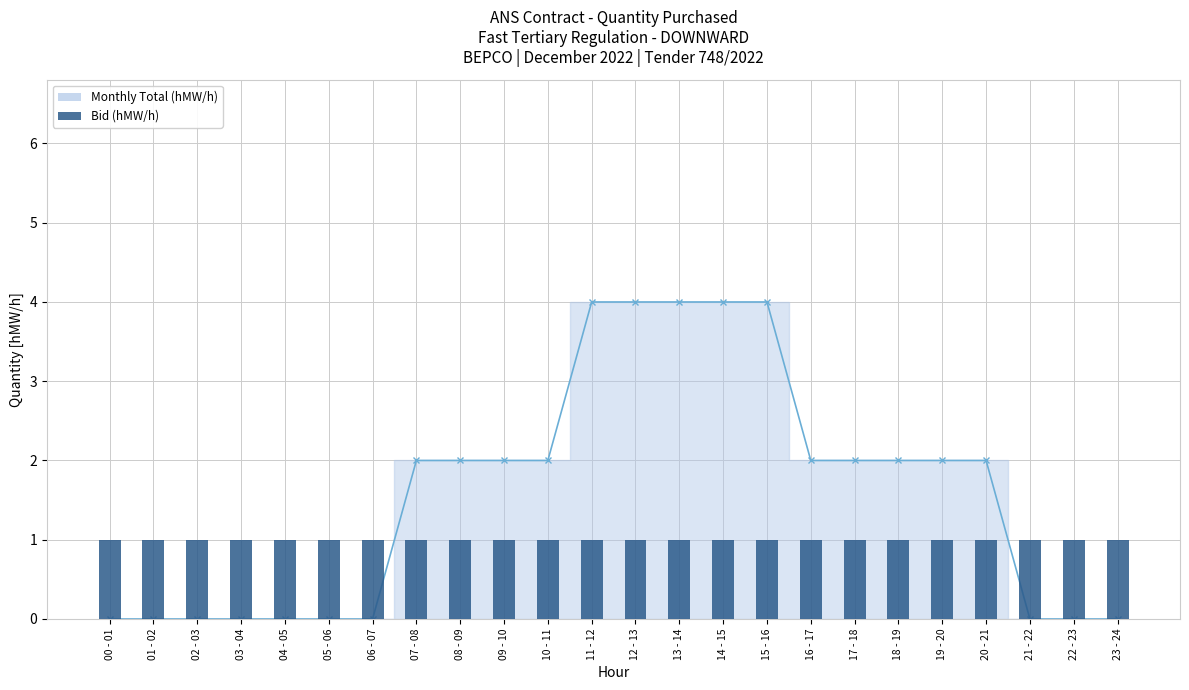

Reading right to left, extract all data points from this chart.

23 - 24=0	22 - 23=0	21 - 22=0	20 - 21=2	19 - 20=2	18 - 19=2	17 - 18=2	16 - 17=2	15 - 16=4	14 - 15=4	13 - 14=4	12 - 13=4	11 - 12=4	10 - 11=2	09 - 10=2	08 - 09=2	07 - 08=2	06 - 07=0	05 - 06=0	04 - 05=0	03 - 04=0	02 - 03=0	01 - 02=0	00 - 01=0